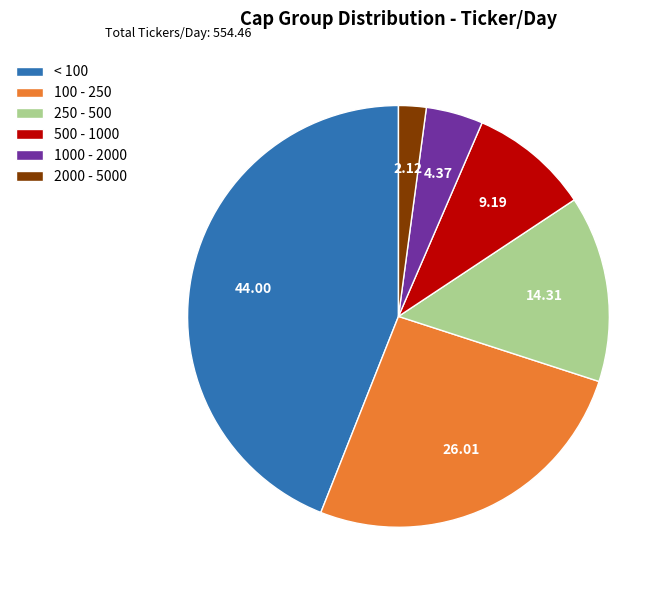

Rank the categories by value from lowest to highest.

2000 - 5000, 1000 - 2000, 500 - 1000, 250 - 500, 100 - 250, < 100